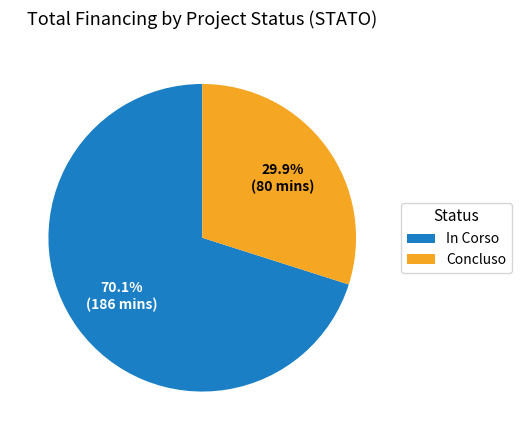

Which slice is the smallest?

Concluso